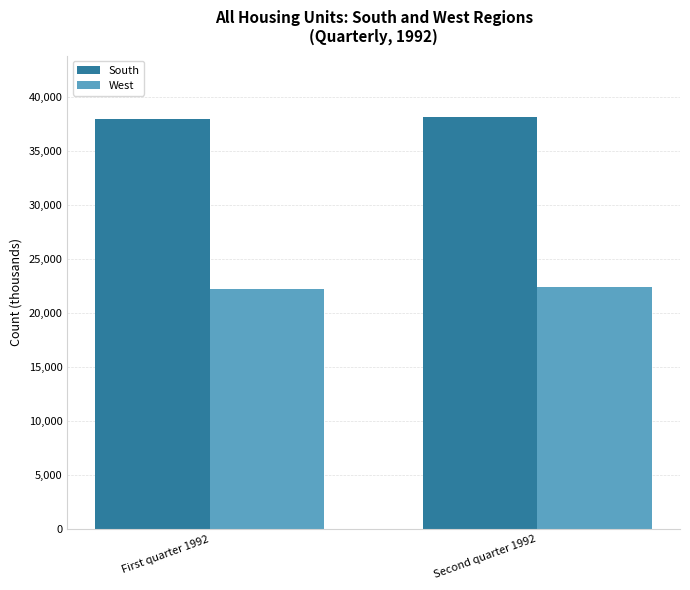

List the series in order of their overall mean, lowest first.

West, South